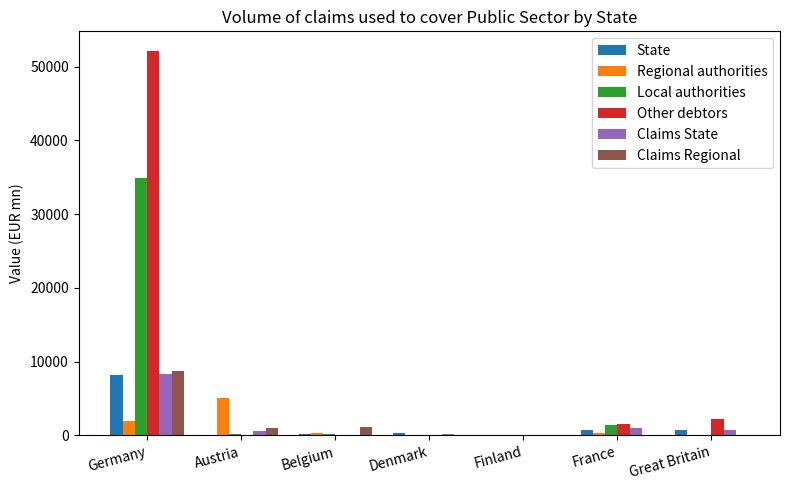

The Claims Regional series shows 967.6 at Austria. True or false?

True